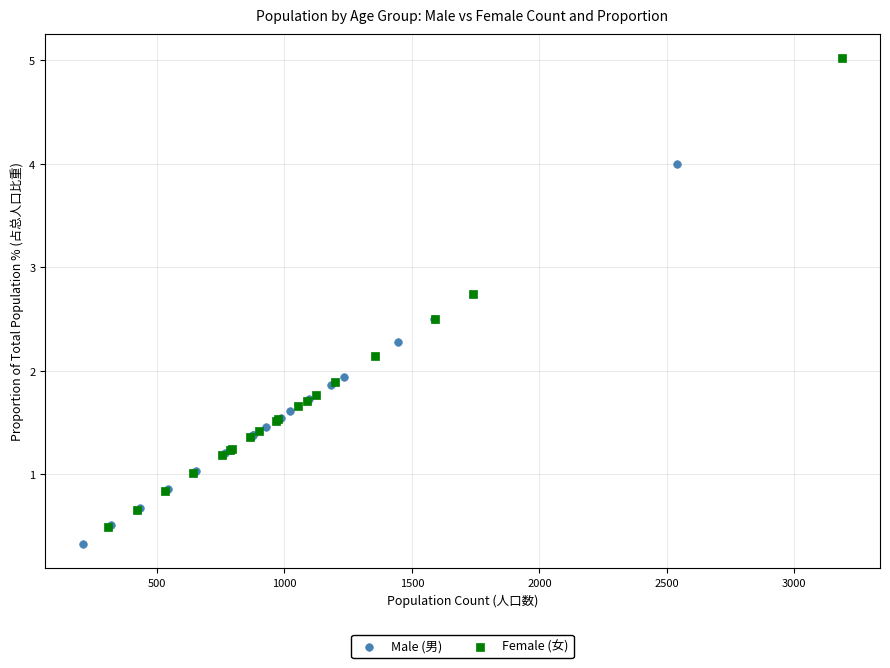

Which series has the largest Y range (max minus min)?

Female (女)